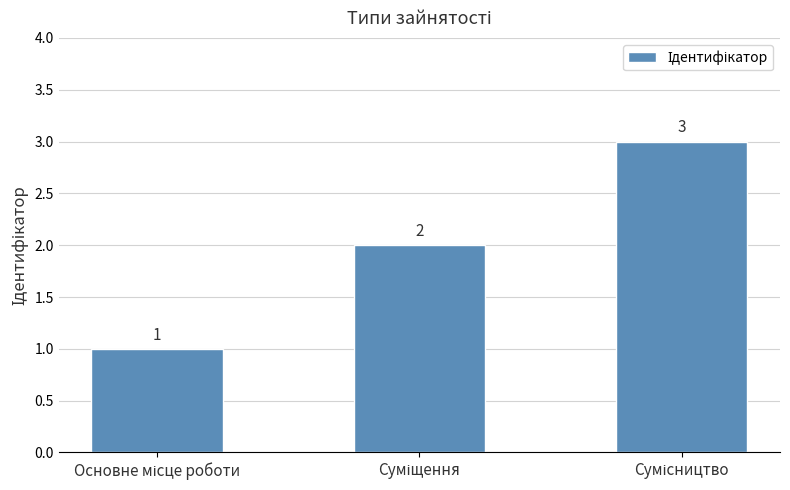

How many values are between 1 and 3?

3